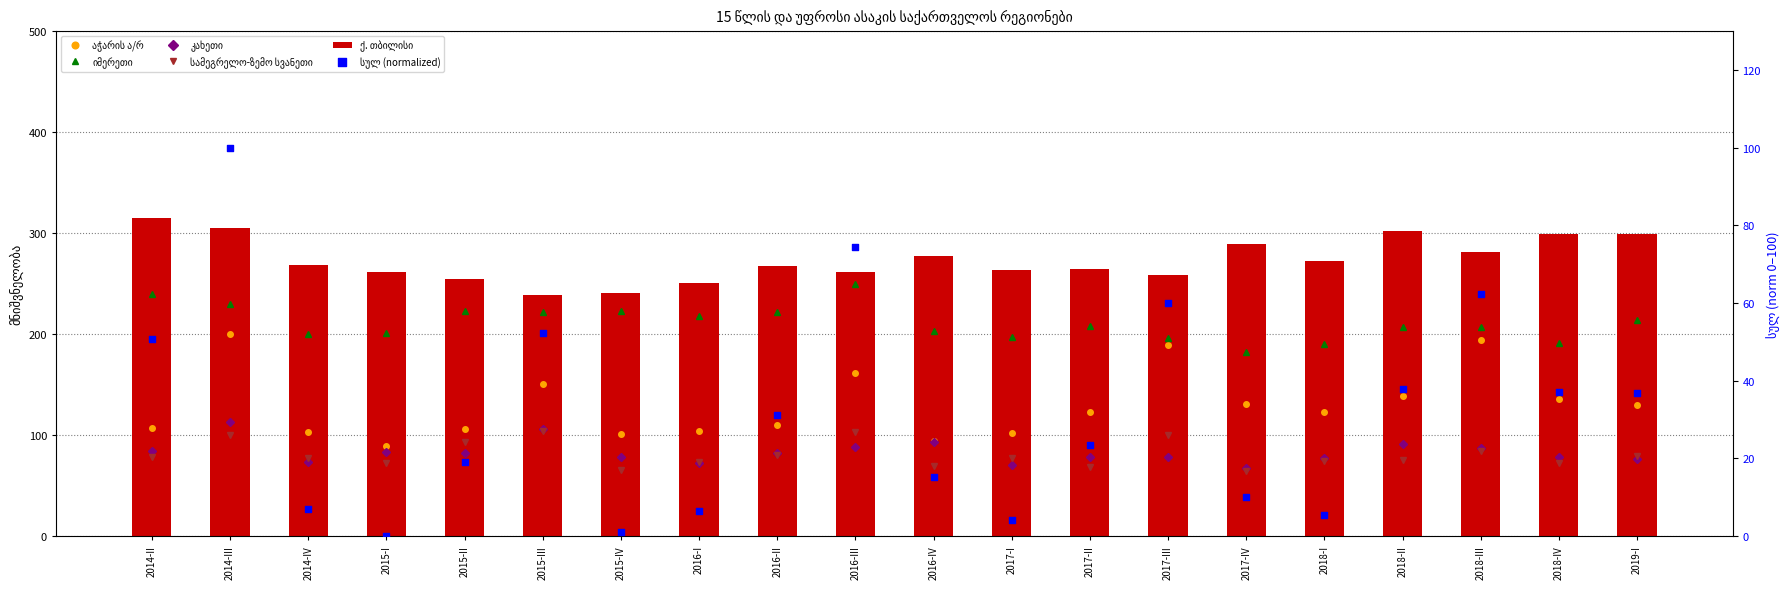

Which series contains the highest Y value?

ქ. თბილისი